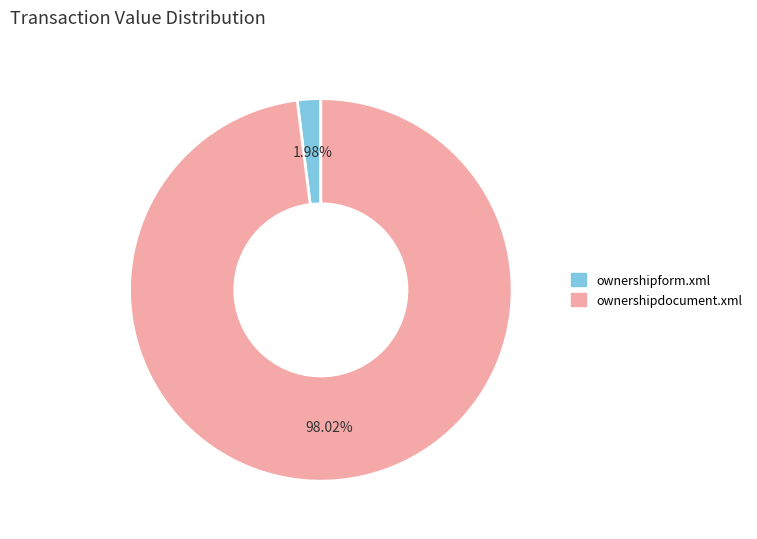

How many segments does this pie chart have?

2